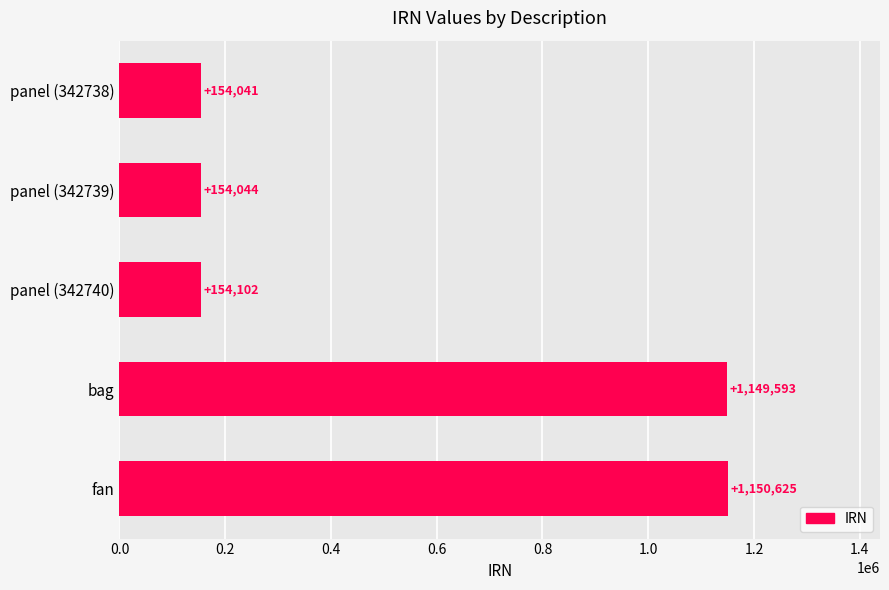

Which label corresponds to the smallest value in the chart?

panel (342738)